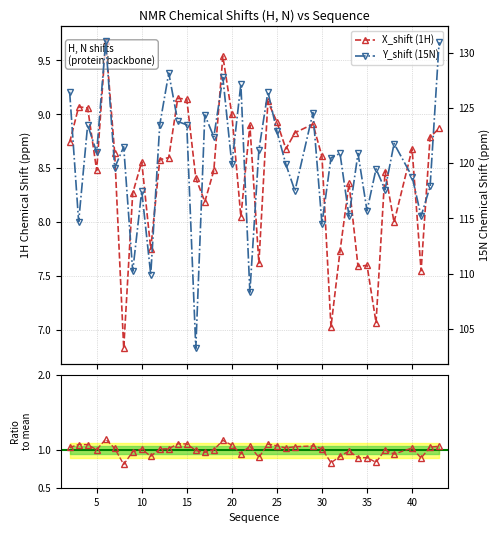

Which series has the largest range (max minus min)?

Y_shift (15N)